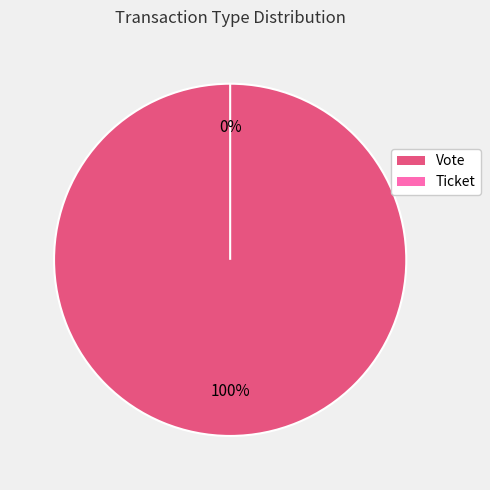

True or false: Ticket accounts for 1% of the total.

False